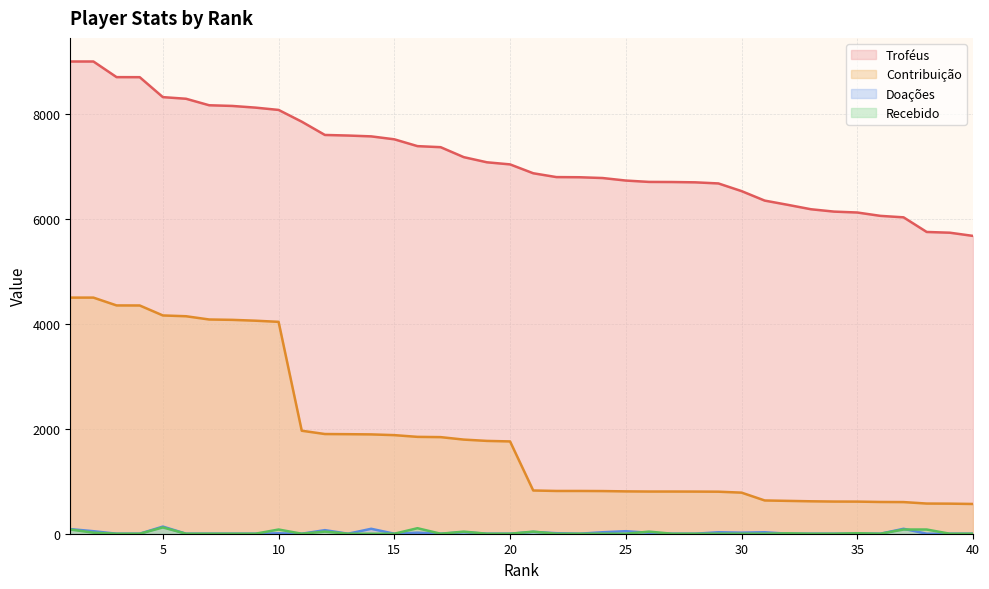

True or false: Recebido has a value of 0 at 27.

True